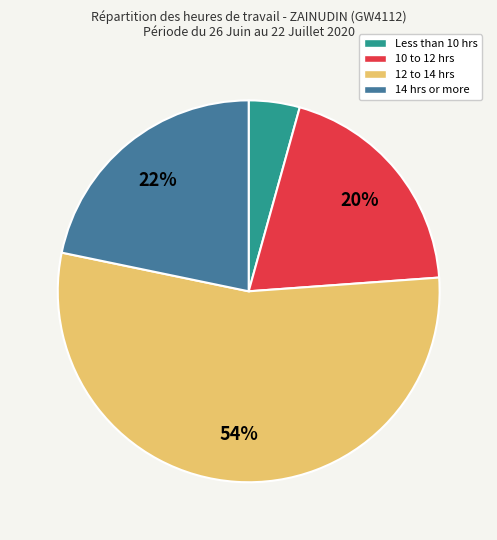

How many segments does this pie chart have?

4